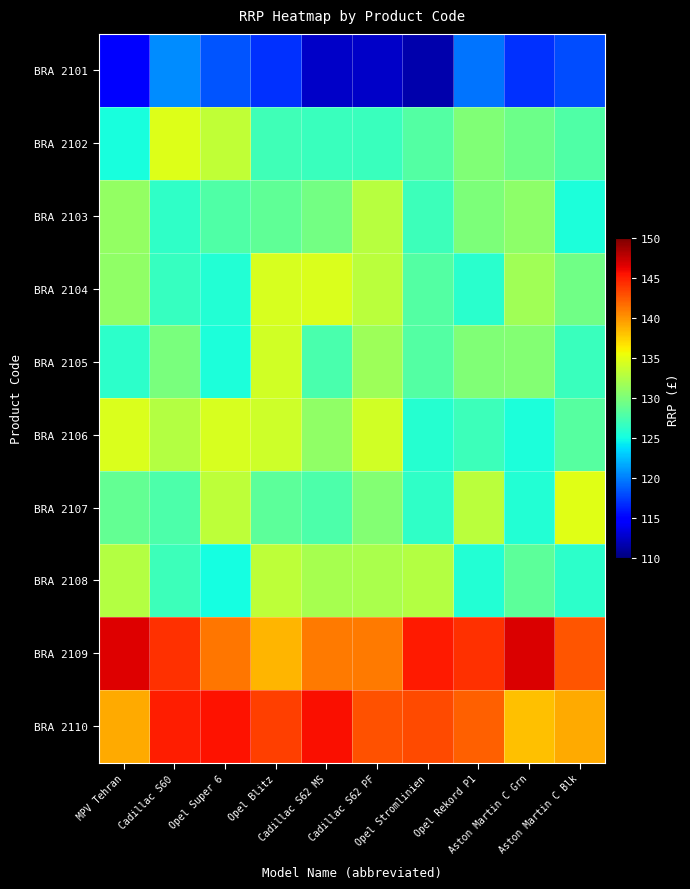

Rank the series by their maximum value, from highest to lowest.

BRA 2109, BRA 2110, BRA 2107, BRA 2102, BRA 2106, BRA 2104, BRA 2105, BRA 2108, BRA 2103, BRA 2101